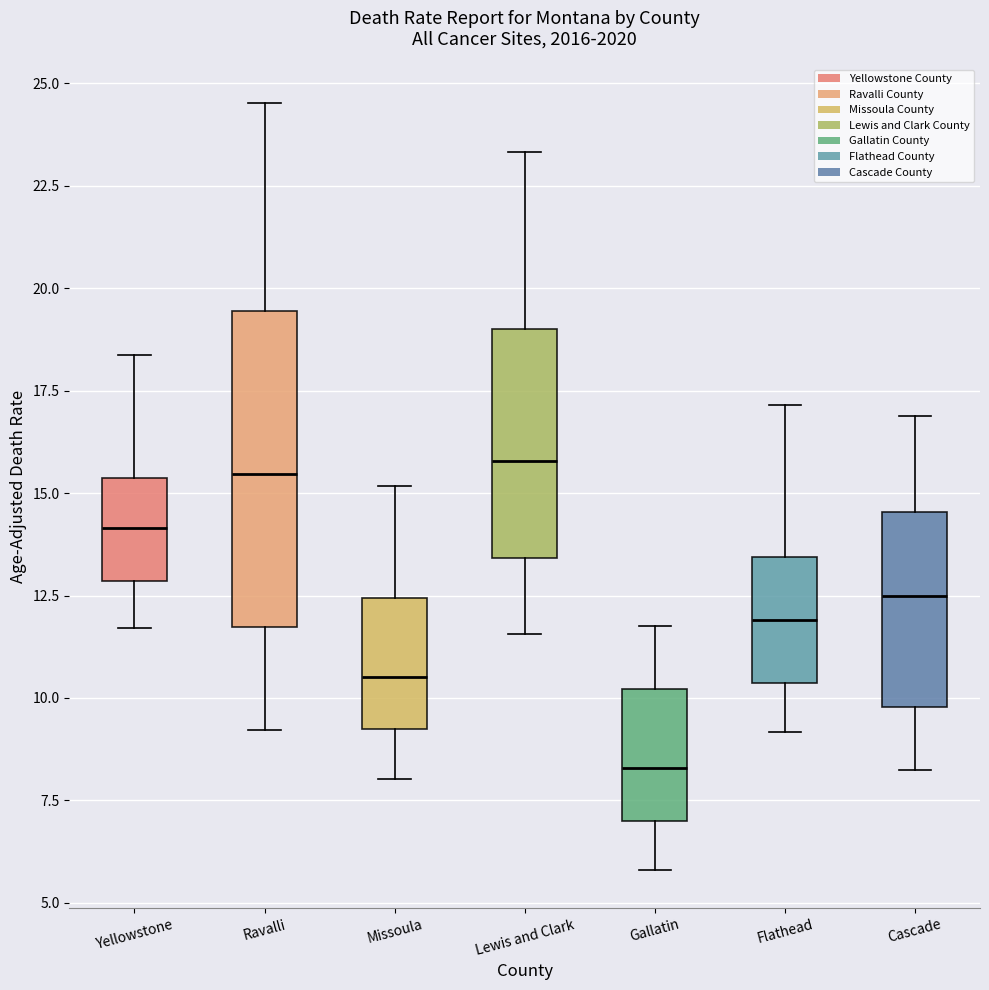

Reading left to right, read every box against the y-axis: the position of its median line, the range the box covers, and the ends of its whiskers. The values are not printed on the chart, so give them approximately, as read against the axis.

Yellowstone: median 14.0, box 13.0 to 15.5, whiskers 11.5 to 18.5
Ravalli: median 15.5, box 11.5 to 19.5, whiskers 9.0 to 24.5
Missoula: median 10.5, box 9.0 to 12.5, whiskers 8.0 to 15.0
Lewis and Clark: median 16.0, box 13.5 to 19.0, whiskers 11.5 to 23.5
Gallatin: median 8.5, box 7.0 to 10.0, whiskers 6.0 to 12.0
Flathead: median 12.0, box 10.5 to 13.5, whiskers 9.0 to 17.0
Cascade: median 12.5, box 10.0 to 14.5, whiskers 8.0 to 17.0